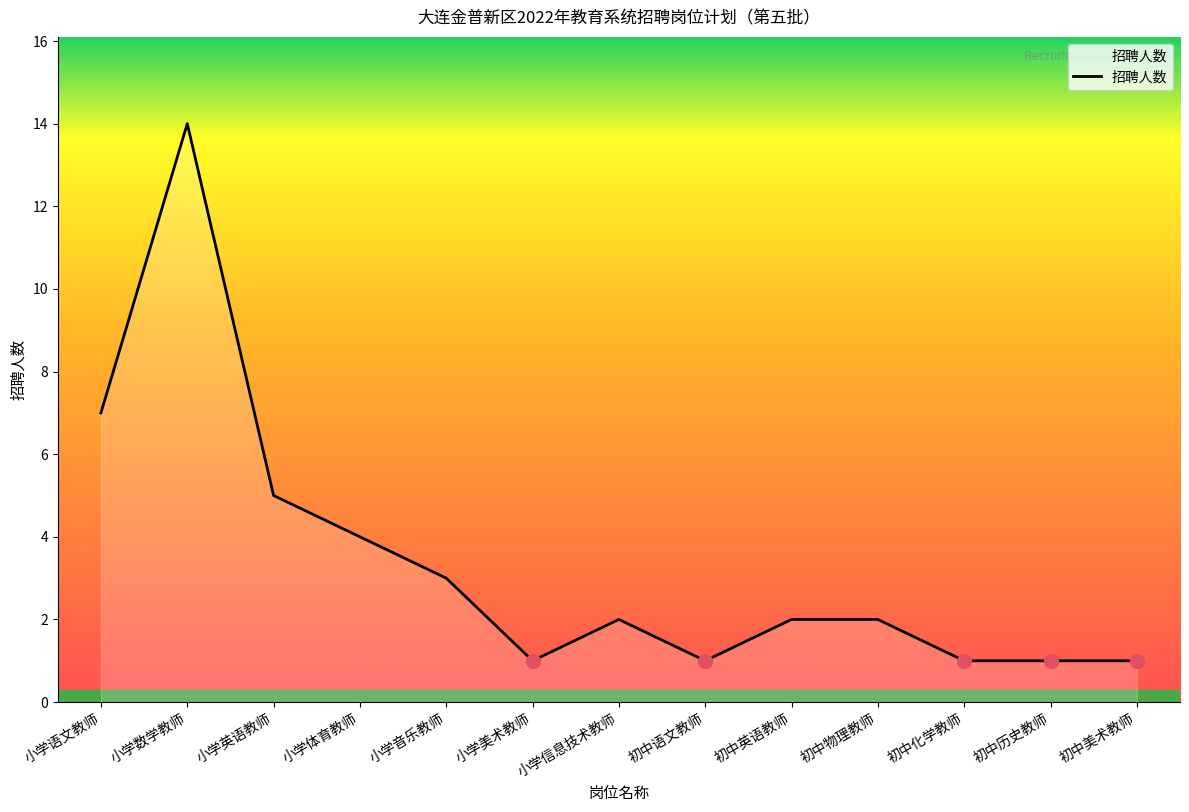

Reading right to left, transcribe all the data shown in this chart.

初中美术教师=1	初中历史教师=1	初中化学教师=1	初中物理教师=2	初中英语教师=2	初中语文教师=1	小学信息技术教师=2	小学美术教师=1	小学音乐教师=3	小学体育教师=4	小学英语教师=5	小学数学教师=14	小学语文教师=7